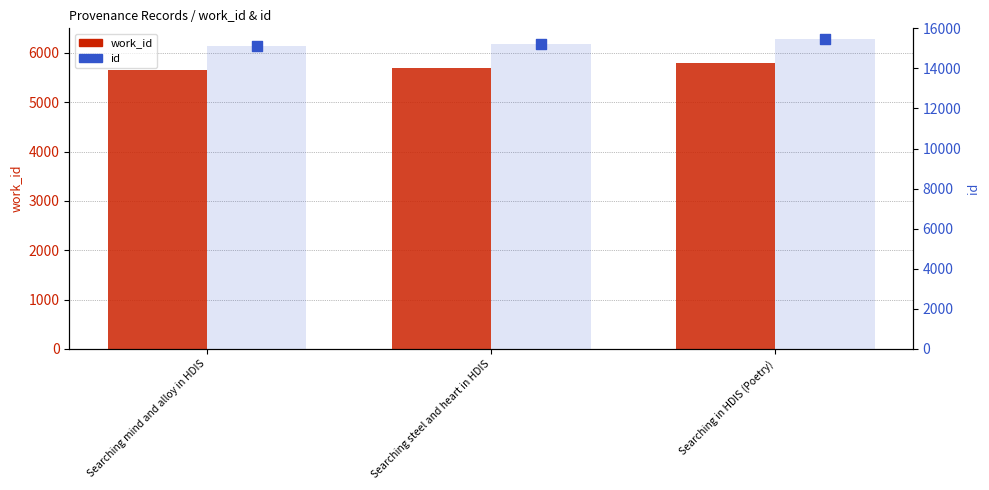

What are all the series names shown in the legend?

work_id, id